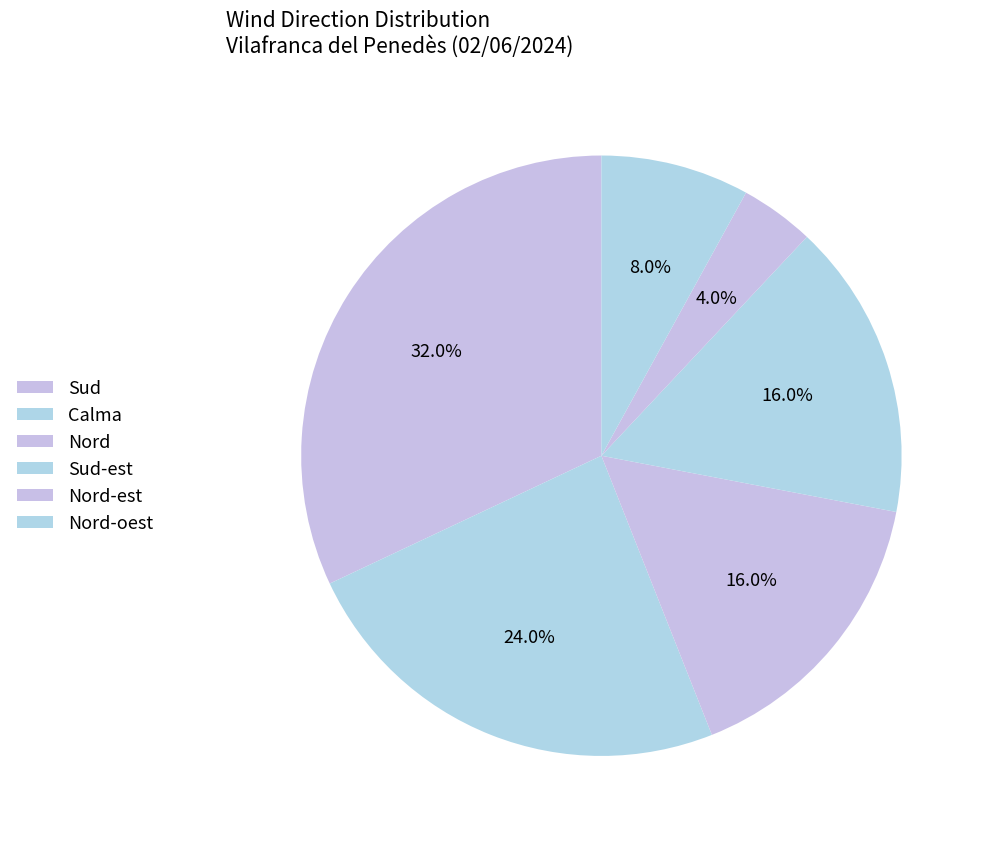

Count the number of slices in the pie.

6